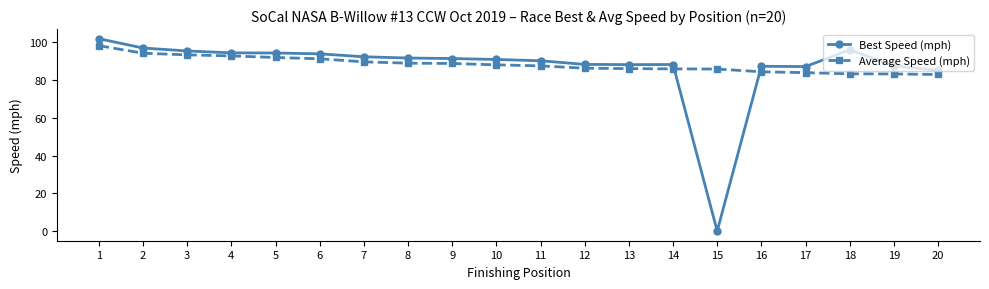

True or false: Best Speed (mph) has more than 1 interior local peaks.

True